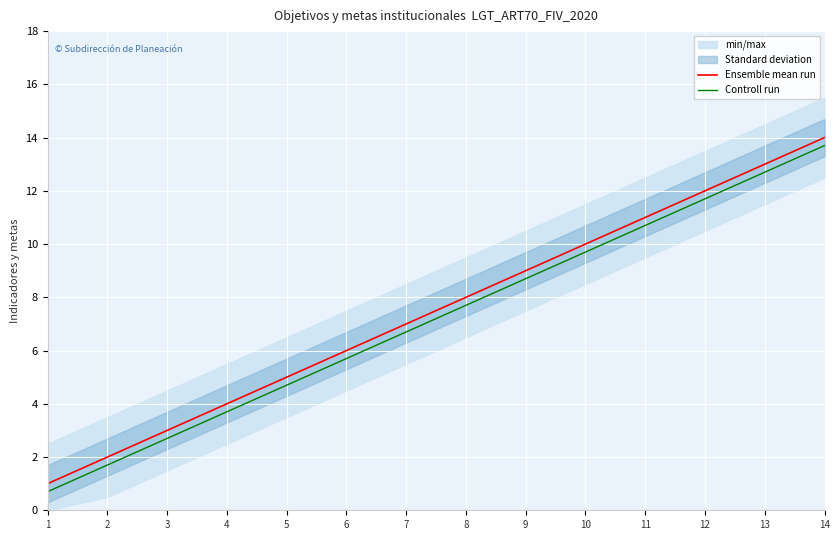

True or false: Controll run and Ensemble mean run cross at least once.

False